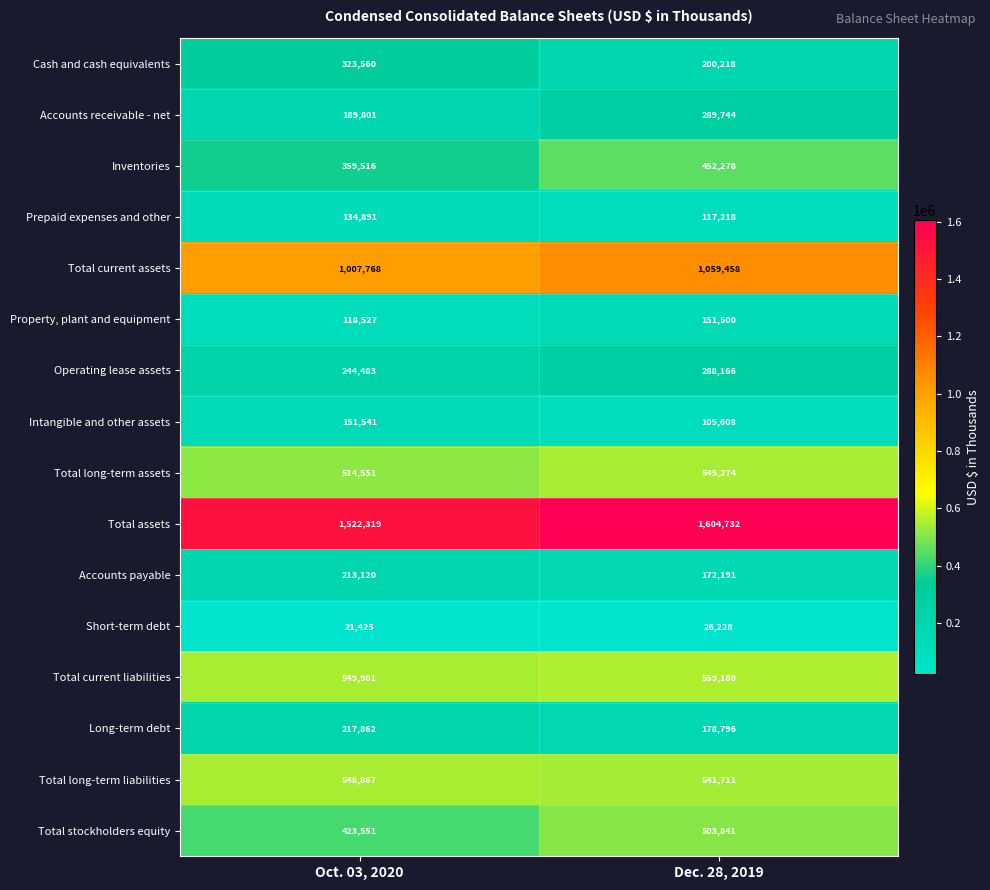

What is the average value of the Cash and cash equivalents series?

261889